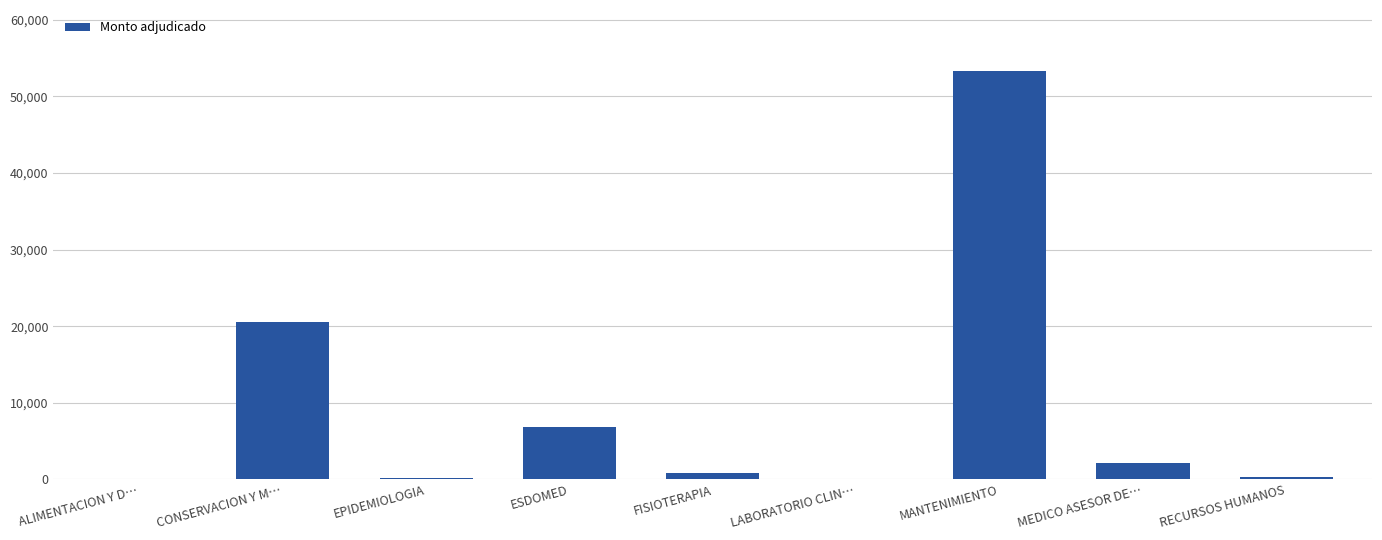

What is the average value?

9364.4